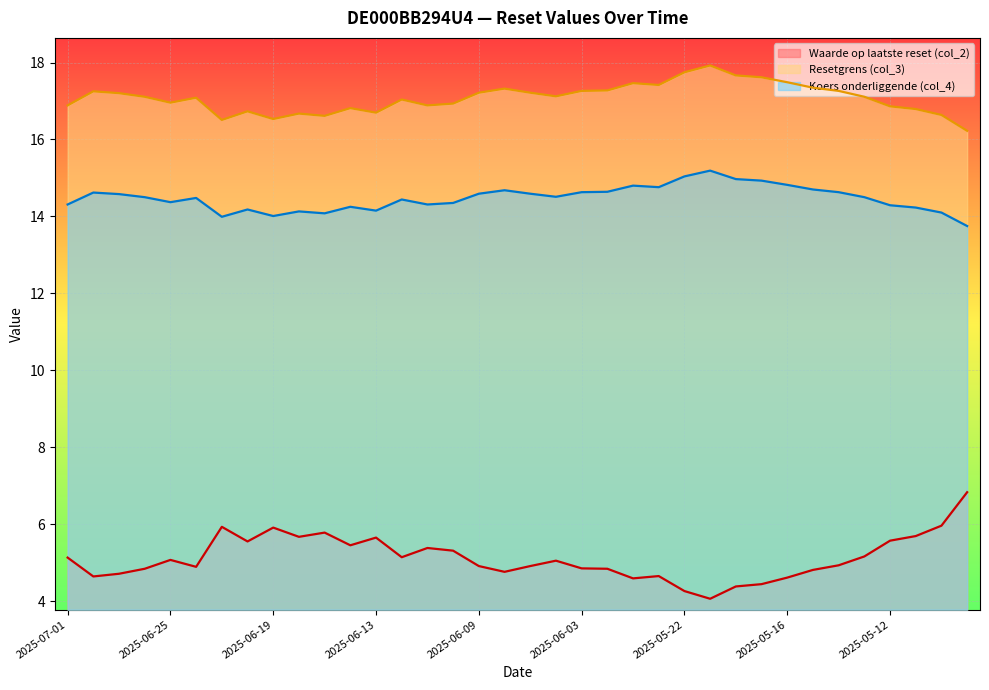

List the series in order of their overall mean, lowest first.

Waarde op laatste reset (col_2), Koers onderliggende (col_4), Resetgrens (col_3)